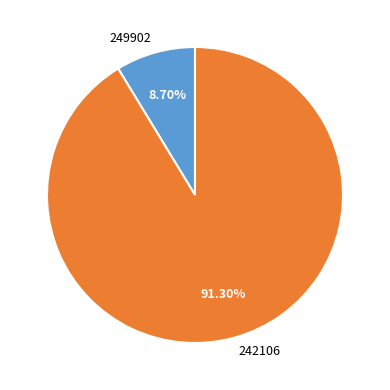

Rank the categories by value from highest to lowest.

242106, 249902